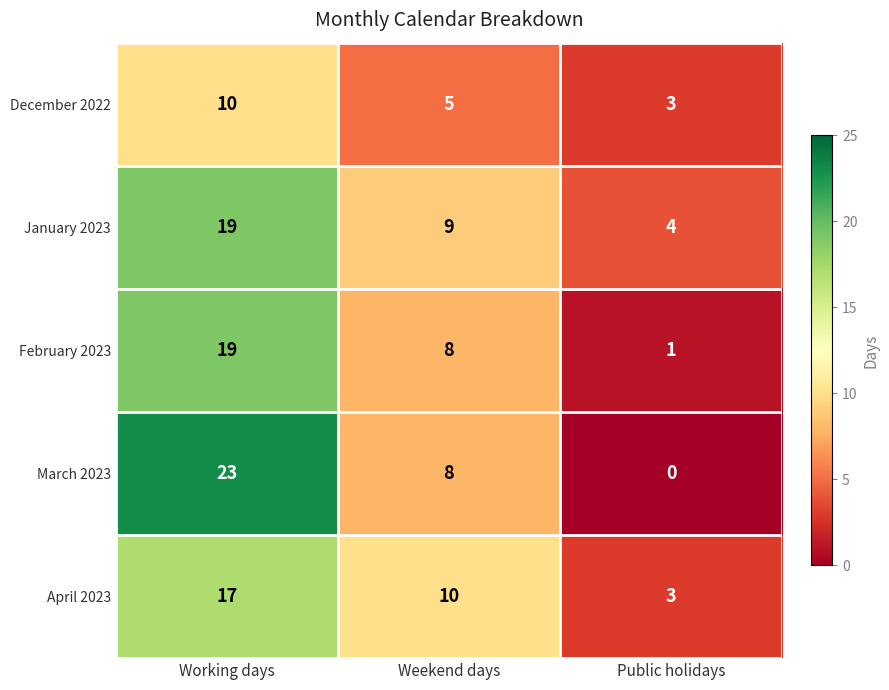

At which category is the sum across all series the highest?

Working days